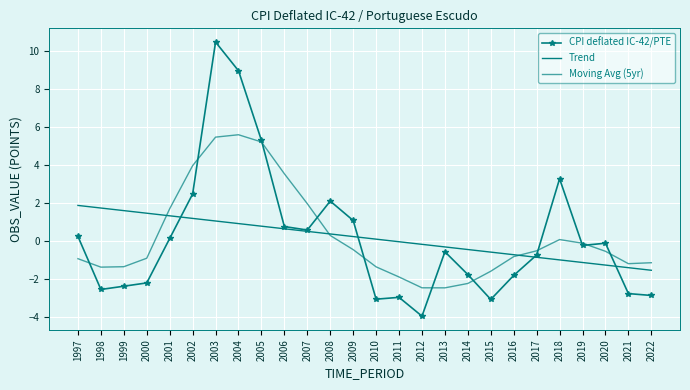

What is the maximum value for Moving Avg (5yr)?

5.6